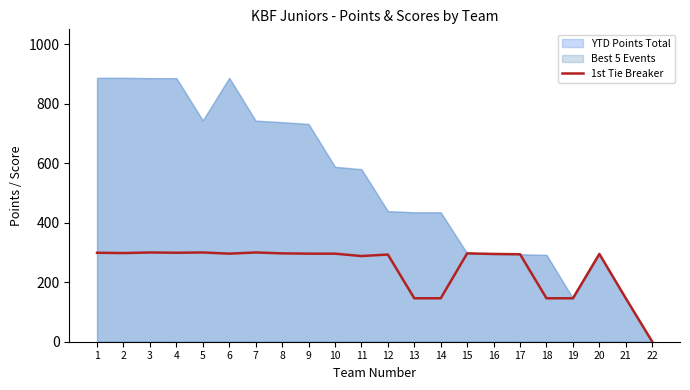

The 1st Tie Breaker series shows 233 at 21. True or false?

False